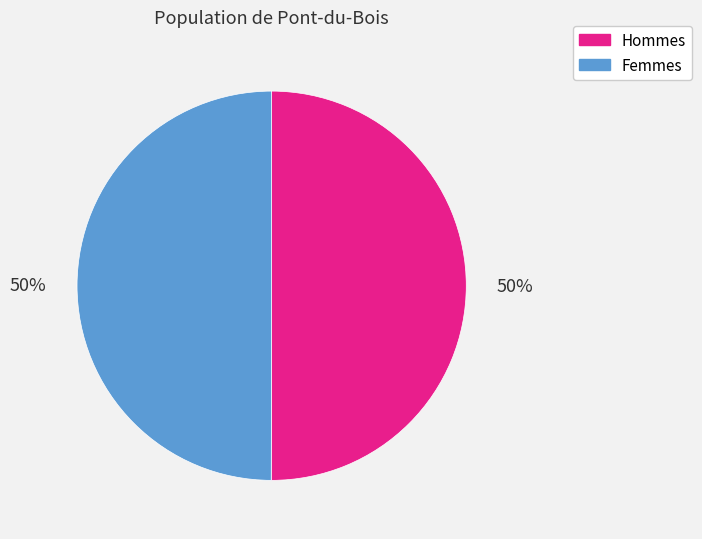

What is the ratio of the value at Femmes to the value at Hommes?

1.0